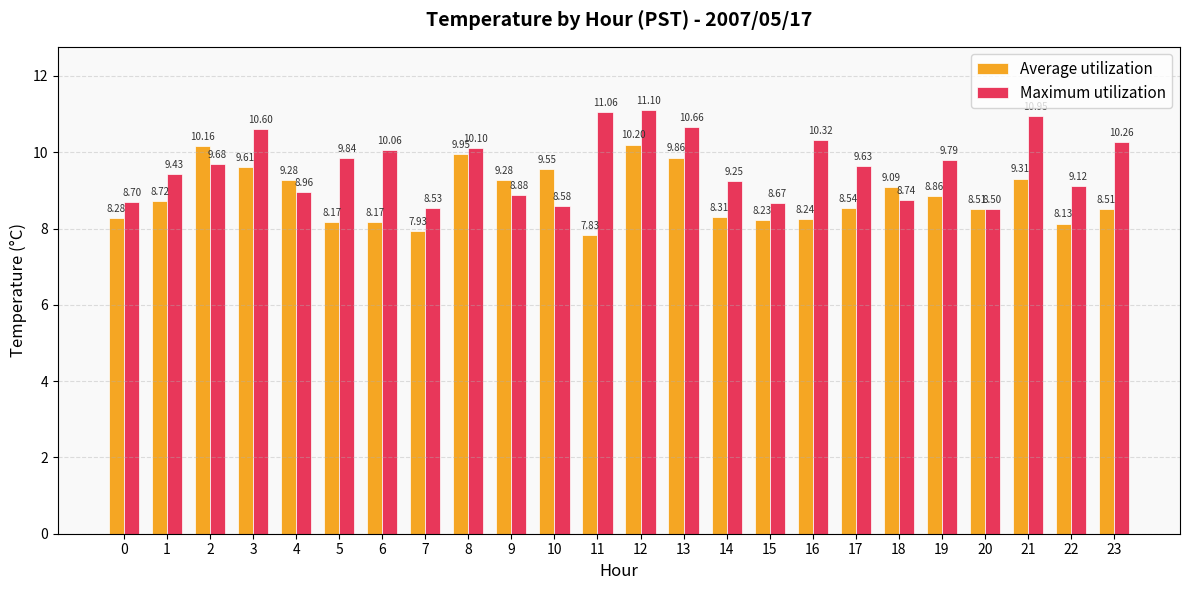

At 9, list the series in order from smallest to largest.

Maximum utilization, Average utilization